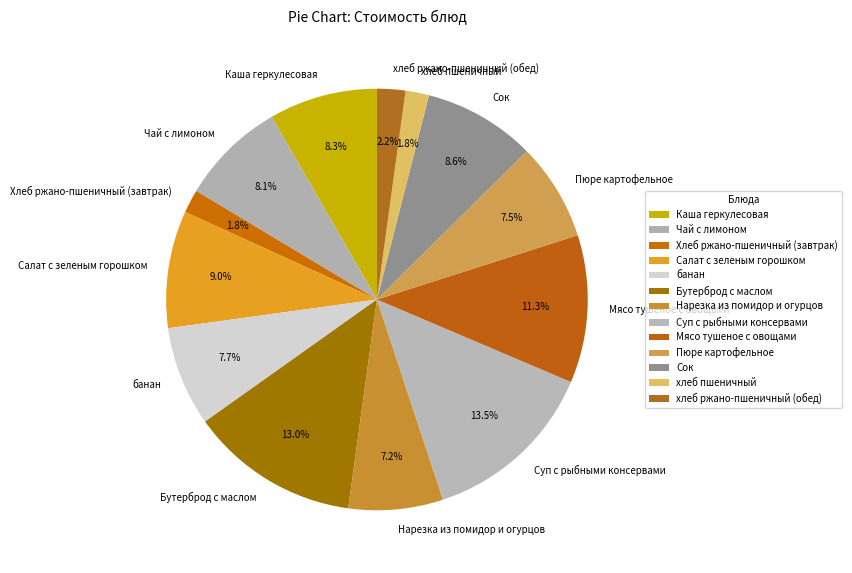

Which category has the biggest portion of the pie?

Суп с рыбными консервами